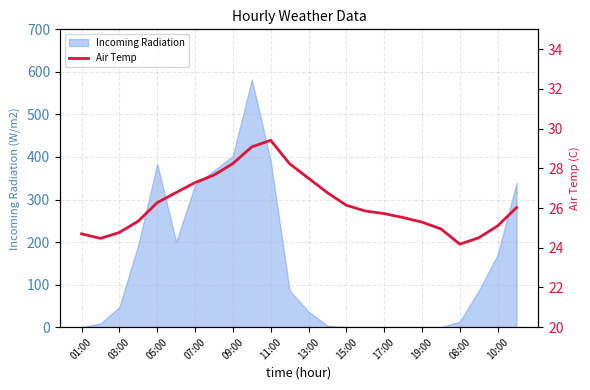

True or false: Incoming Radiation has a value of 607.2 at 11:00.

False